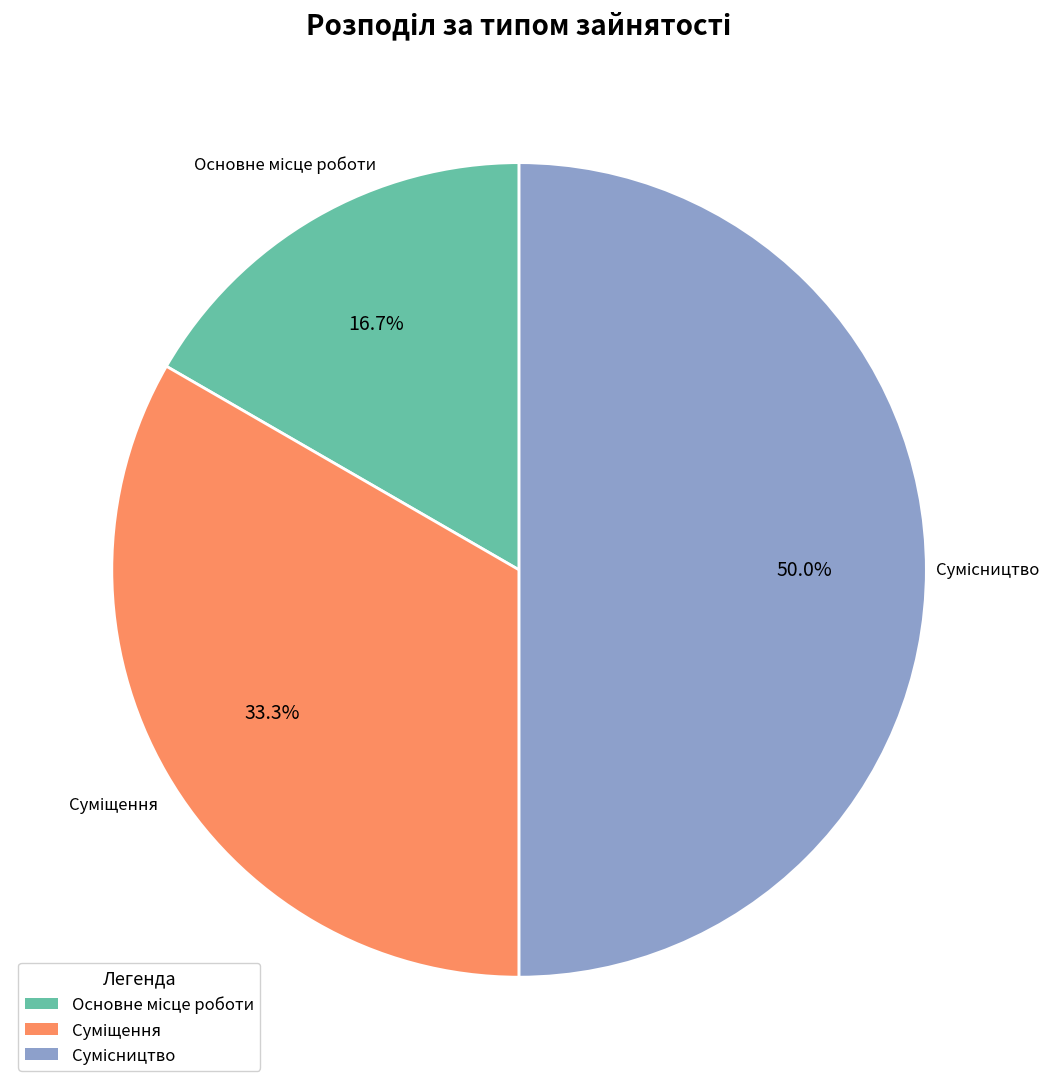

Which slice is the largest?

Сумісництво